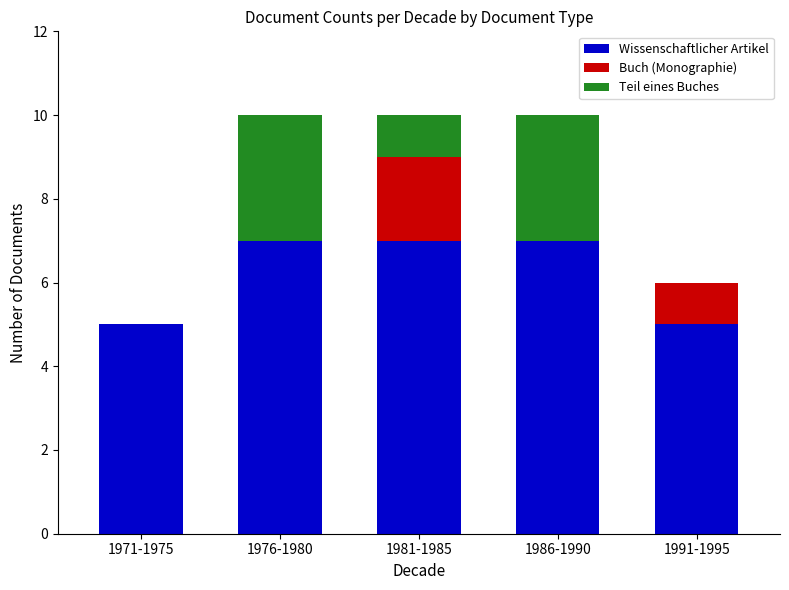

What is the sum of the Wissenschaftlicher Artikel values at 1991-1995 and 1976-1980?

12